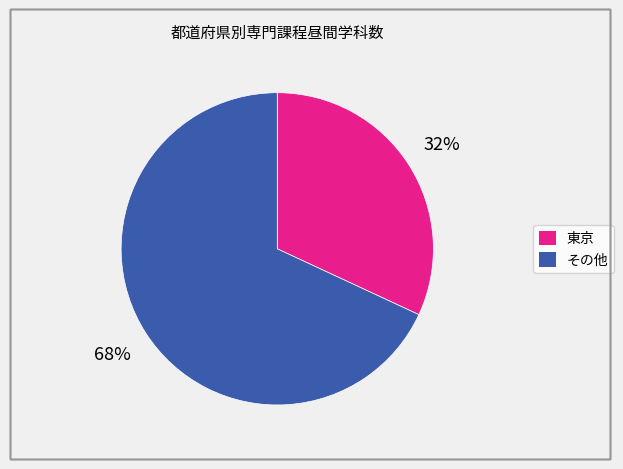

Is there a majority slice in this chart?

Yes